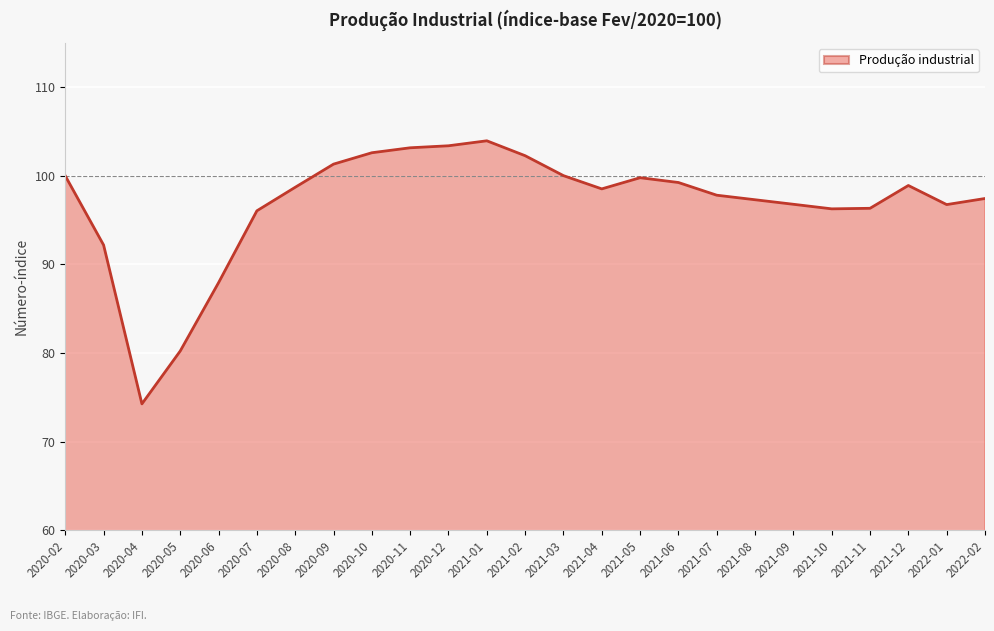

What is the difference between the maximum and minimum values?

29.7